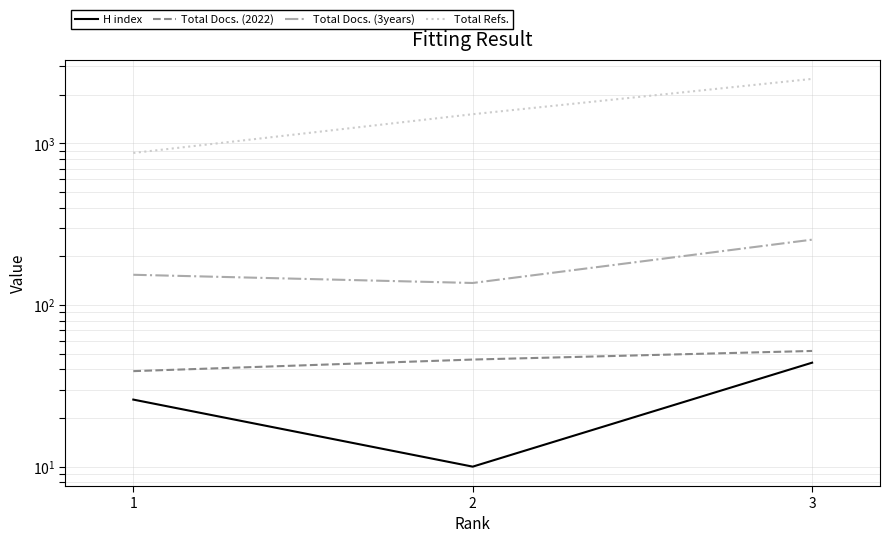

At how many categories does at least one series exceed 1943?

1